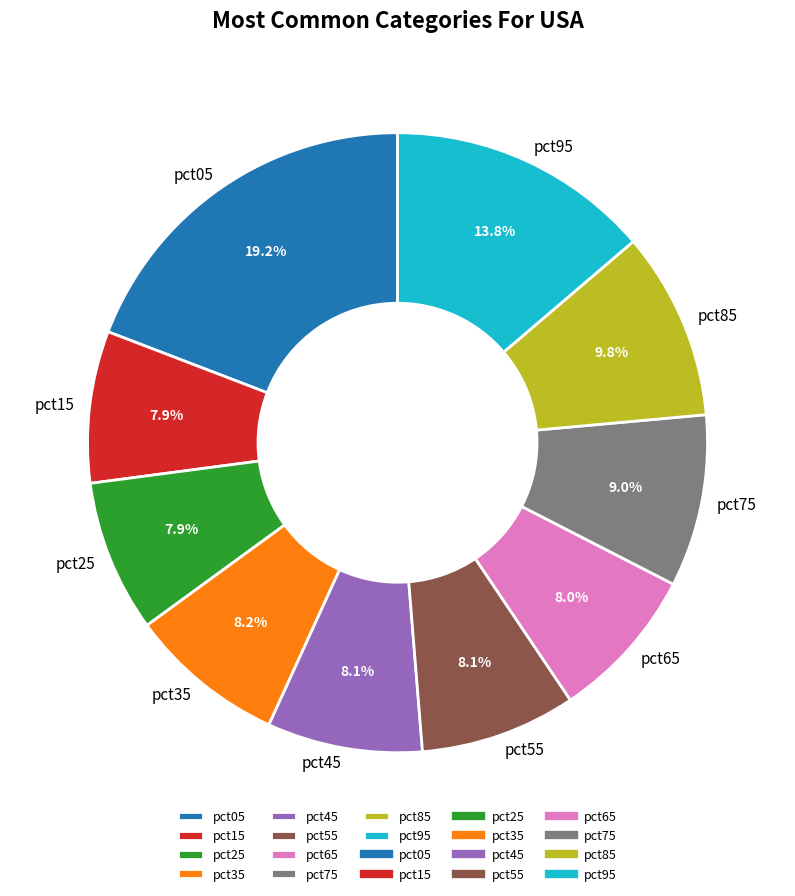

Does pct25 account for over 50% of the chart?

No